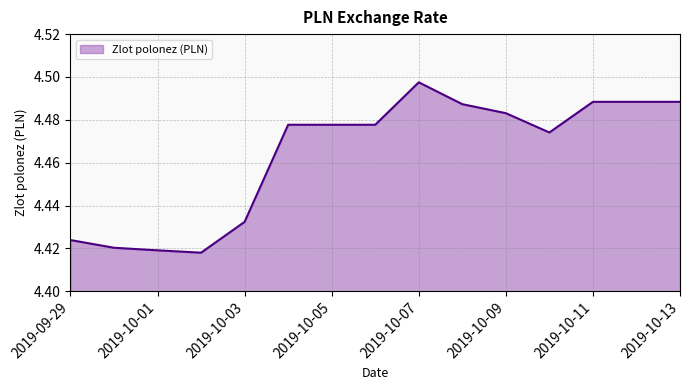

How many lines are shown in the chart?

1